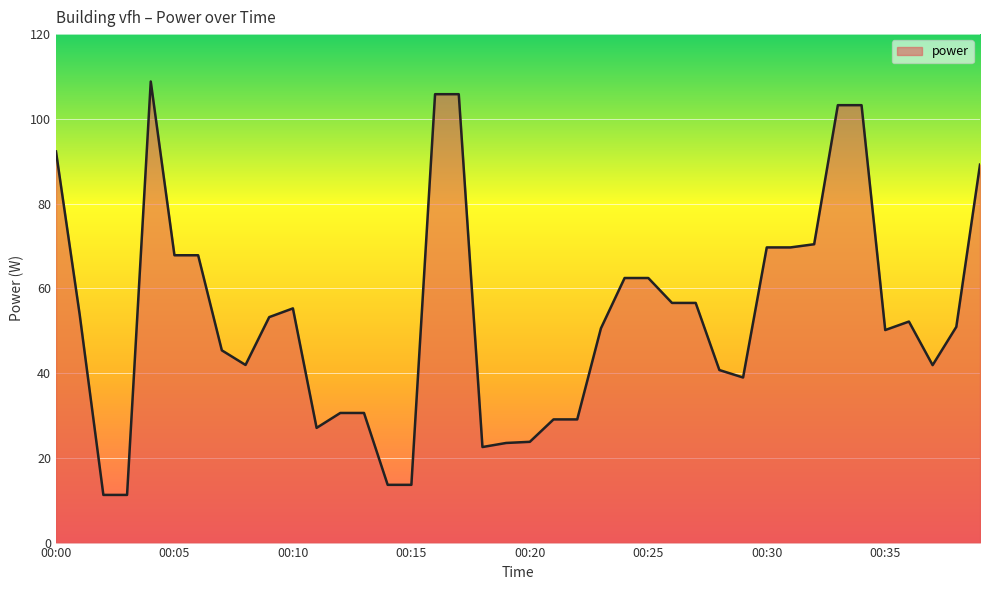

What is the difference between the maximum and minimum values?

97.6